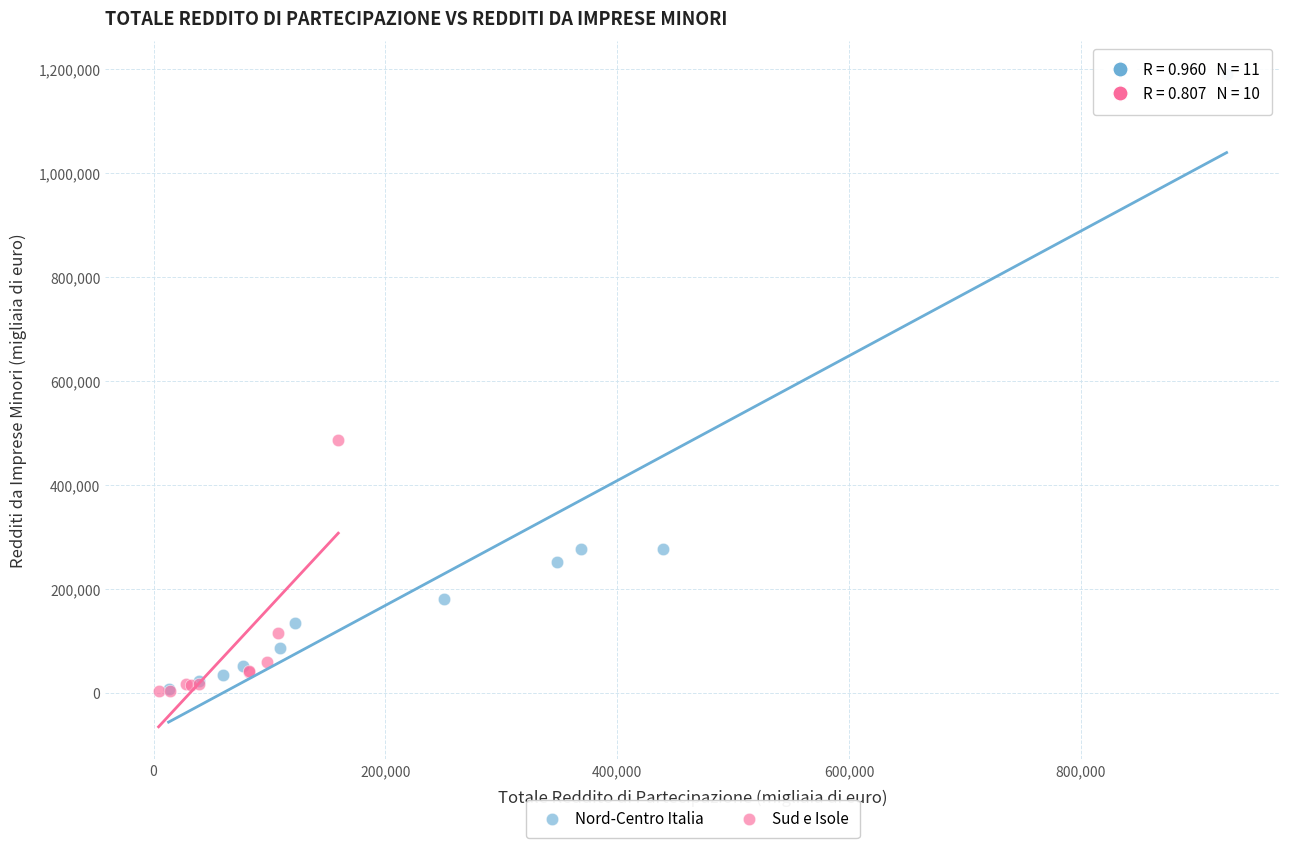

Which series has the widest spread of Y values?

Nord-Centro Italia